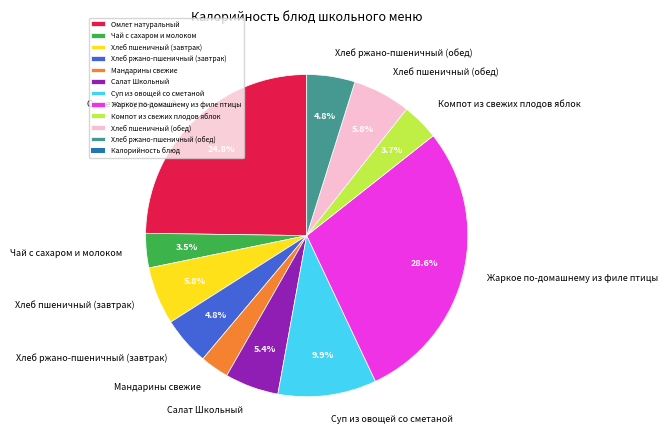

Is there a majority slice in this chart?

No